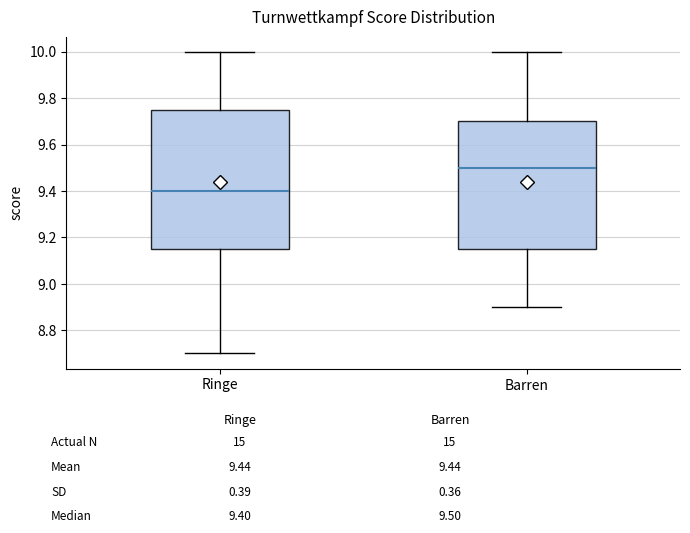

Where does the lower whisker of the box for Ringe end on the y-axis? The values are not printed on the chart, so give them approximately, as read against the axis.

8.70